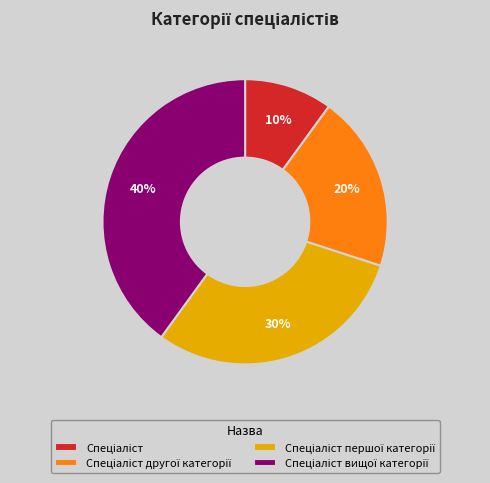

To the nearest percent, what is the average slice percentage?

25%